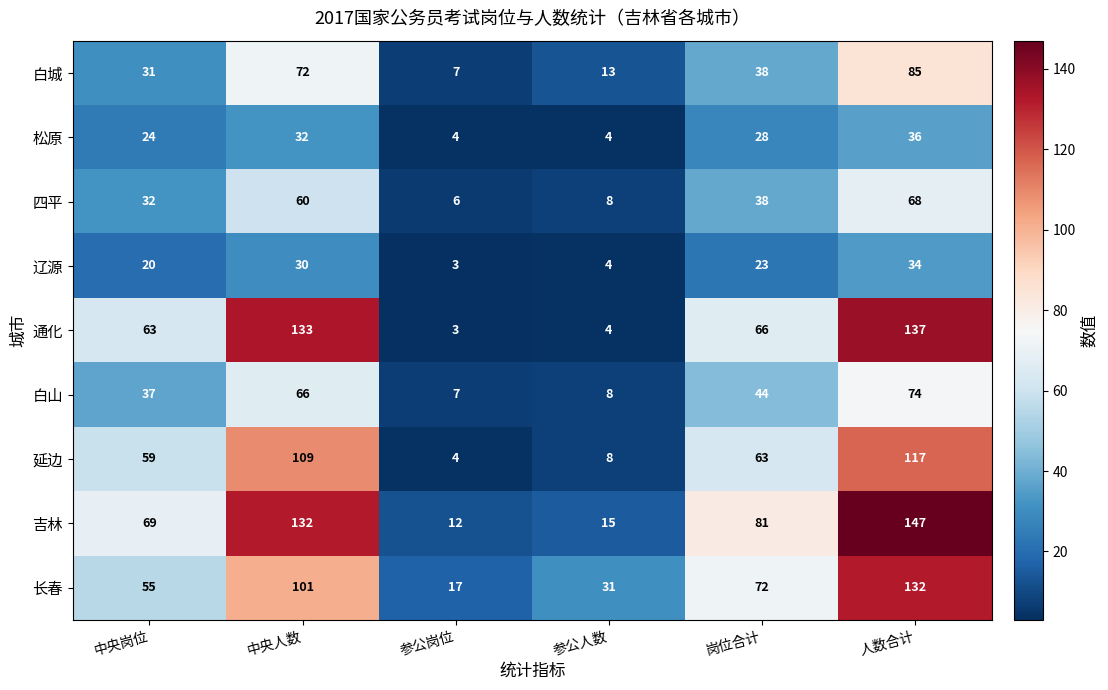

Where is 吉林 nearest to the value 79?

岗位合计